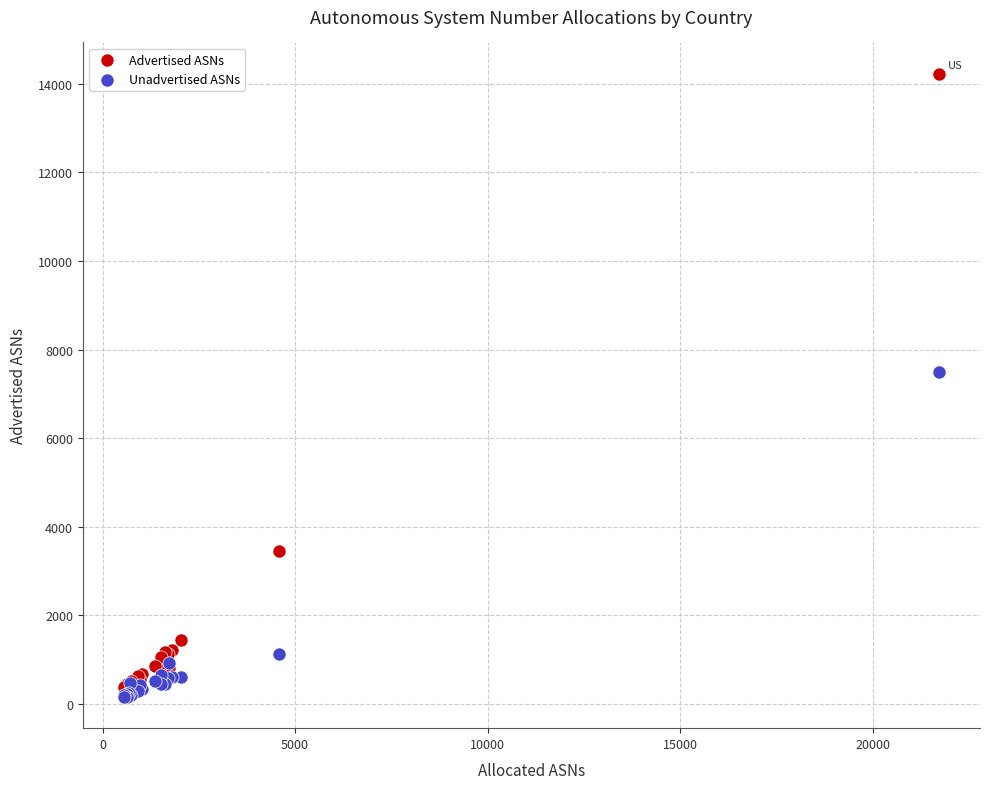

What are all the series names shown in the legend?

Advertised ASNs, Unadvertised ASNs